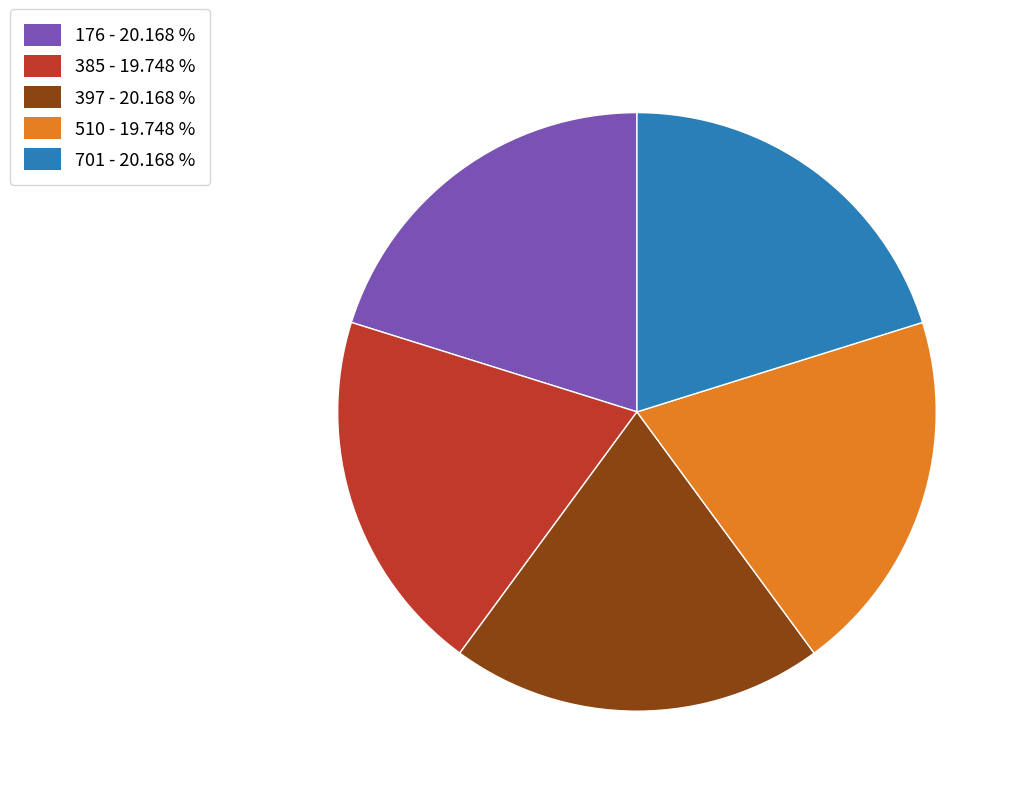

Is there any slice that represents more than half of the pie?

No